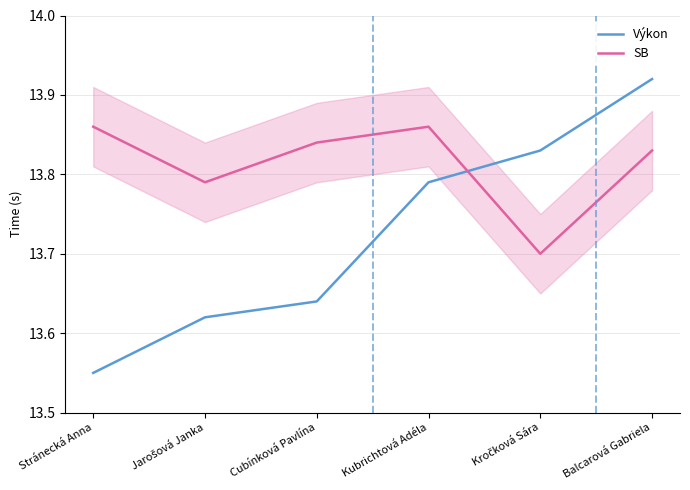

Which category has the highest value in the Výkon series?

Balcarová Gabriela